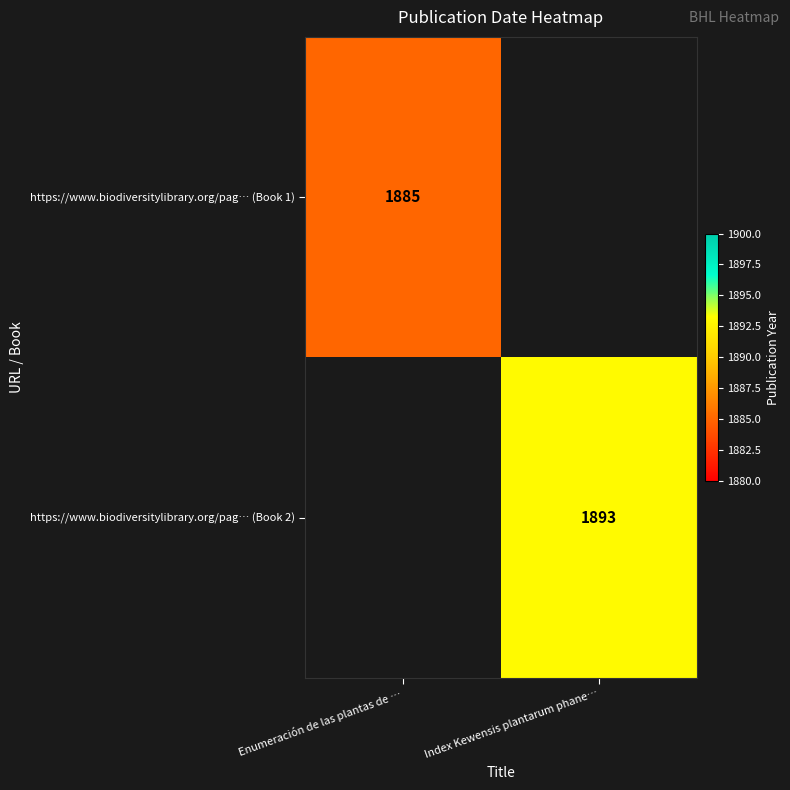

The https://www.biodiversitylibrary.org/pag… (Book 2) series shows 1893 at Index Kewensis plantarum phane…. True or false?

True